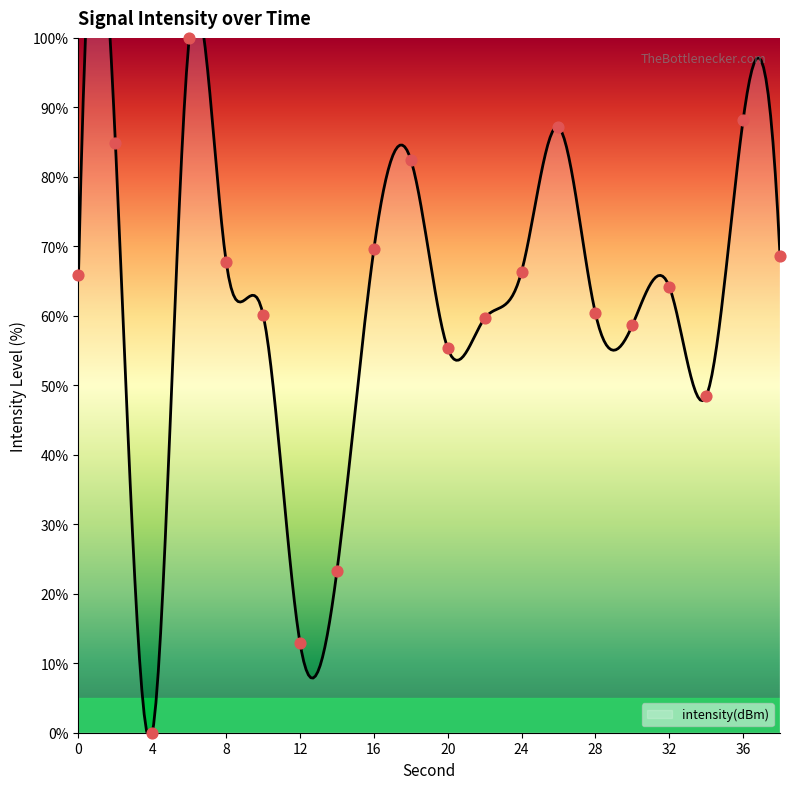

Between 6 and 4, which is larger?

6